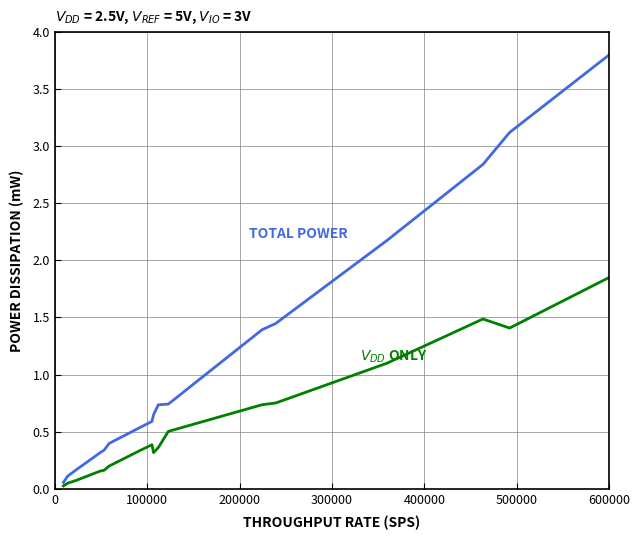

What is the greatest value displayed?

3.8